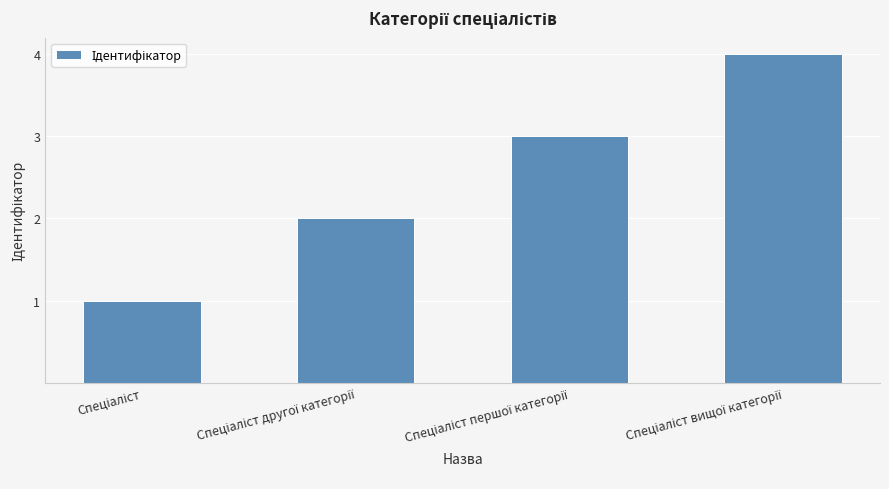

What is the smallest value displayed?

1